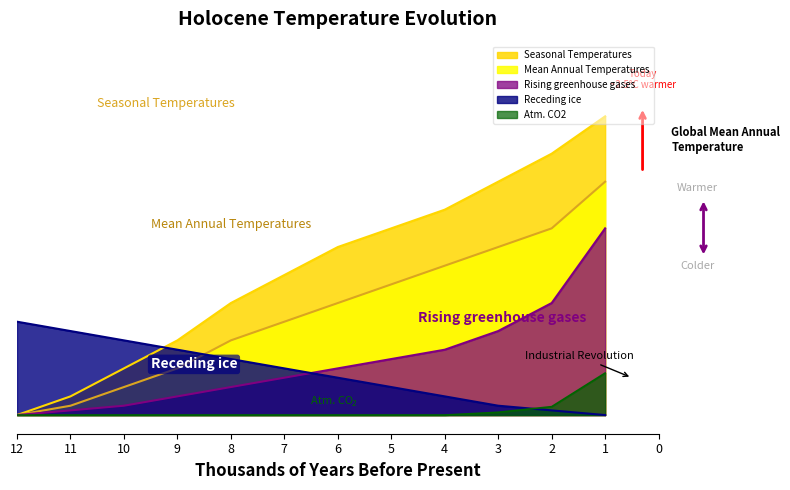

Is it true that Mean Annual Temperatures equals 3.3 at 2?

False